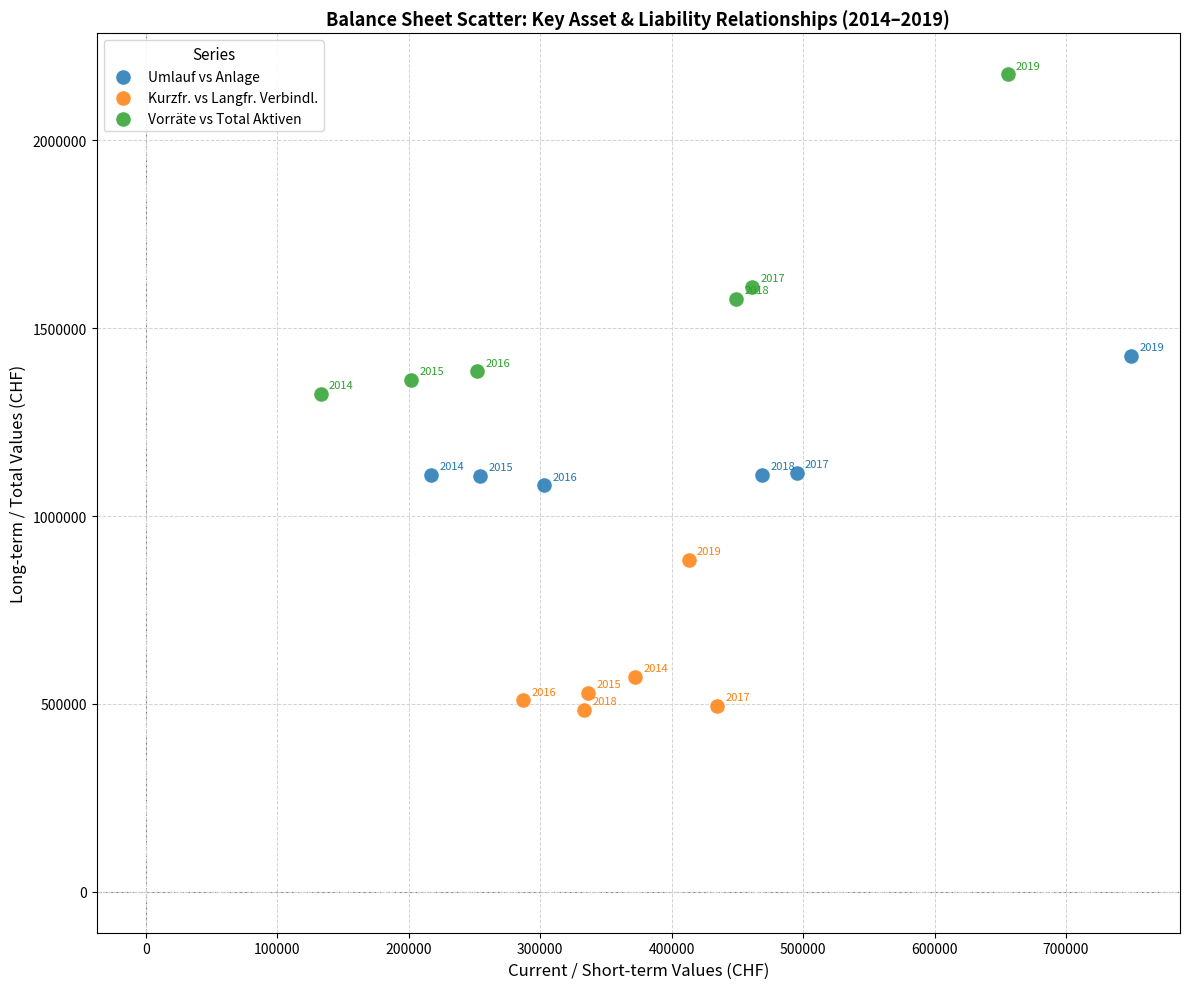

Which series reaches the minimum Y coordinate?

Kurzfr. vs Langfr. Verbindl.